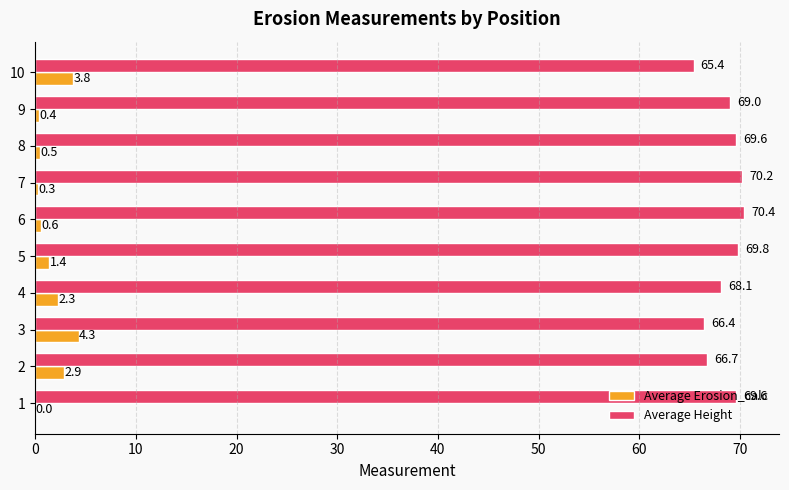

At which category does the chart reach its peak across all series?

6